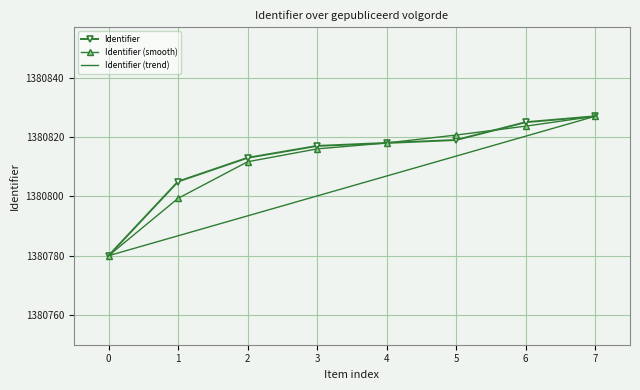

Where is Identifier (trend) nearest to the value 1380803?

3